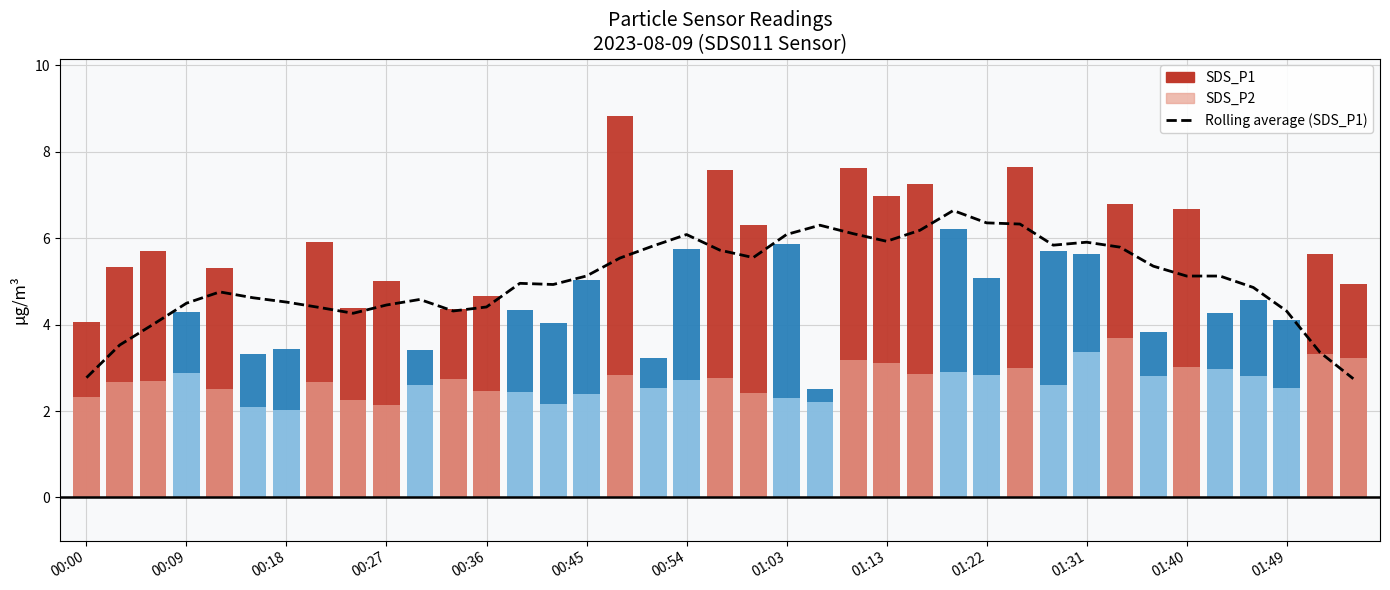

What is the difference between the maximum and minimum values?

3.9